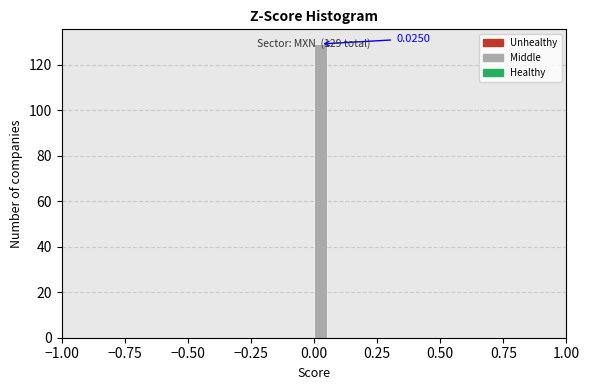

Around what value on the x-axis is the tallest bar? Give the approximate position of its centre, as read against the axis.

0.05